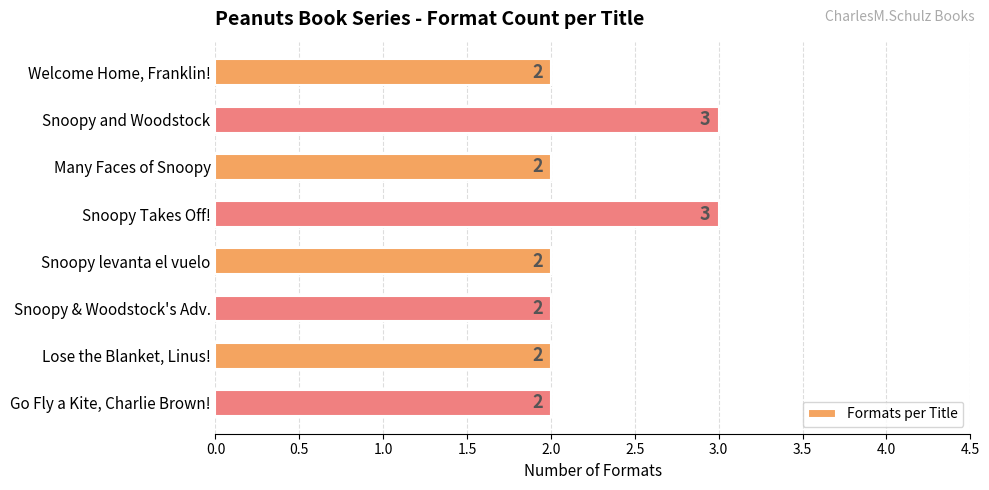

What is the ratio of the value at Snoopy & Woodstock's Adv. to the value at Lose the Blanket, Linus!?

1.0